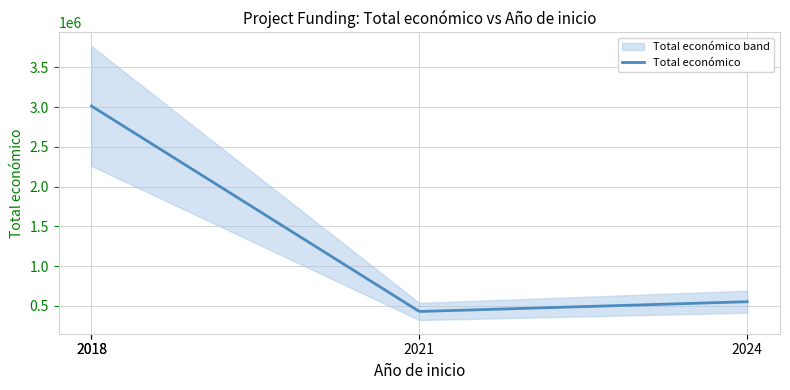

How many distinct data groups are displayed?

1